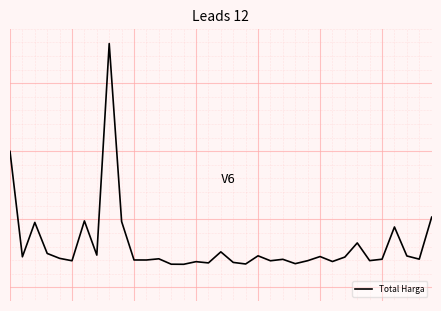

Does the chart have visible grid lines?

Yes